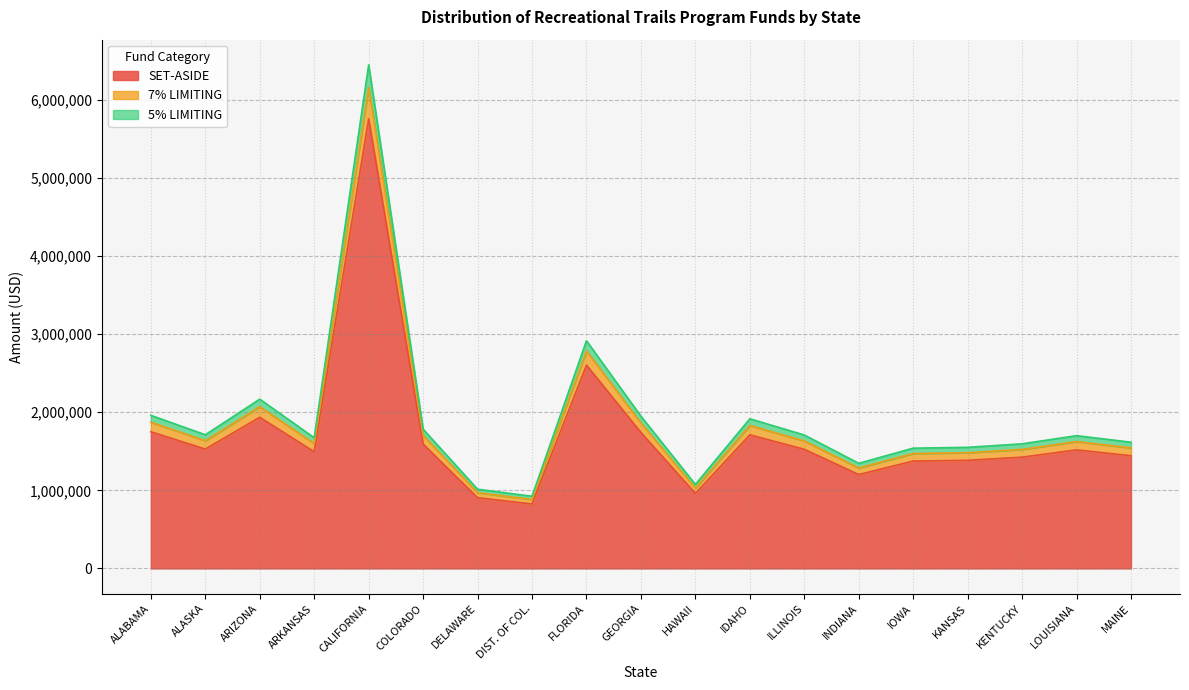

How many data points does each series have?

19